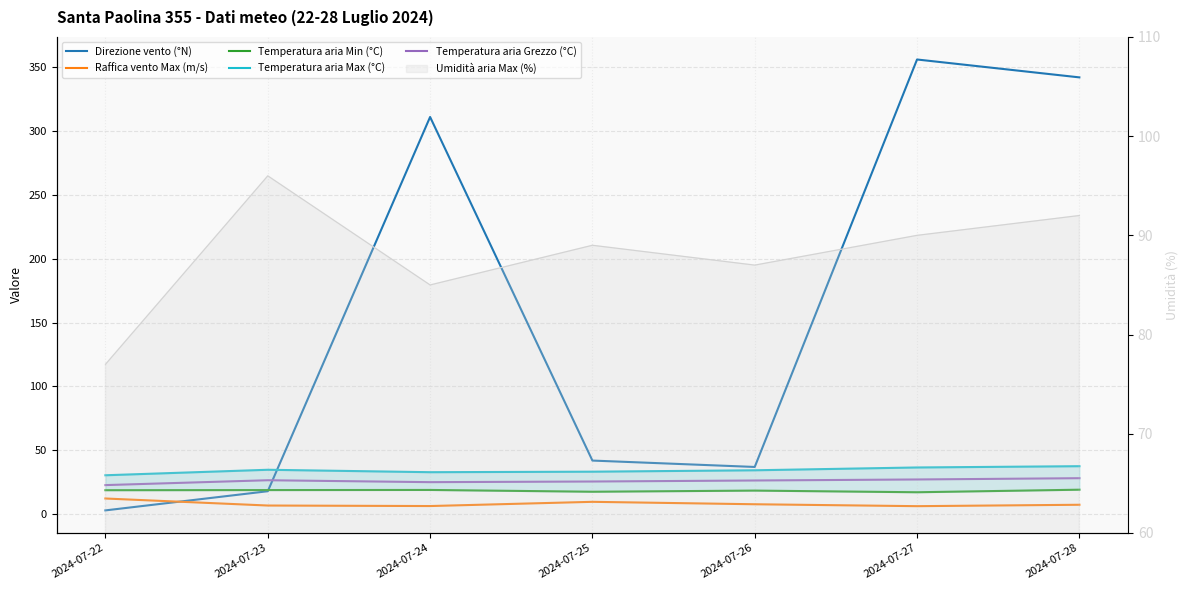

In Temperatura aria Max (°C), how many points are higher than both neighbors (excluding endpoints)?

1